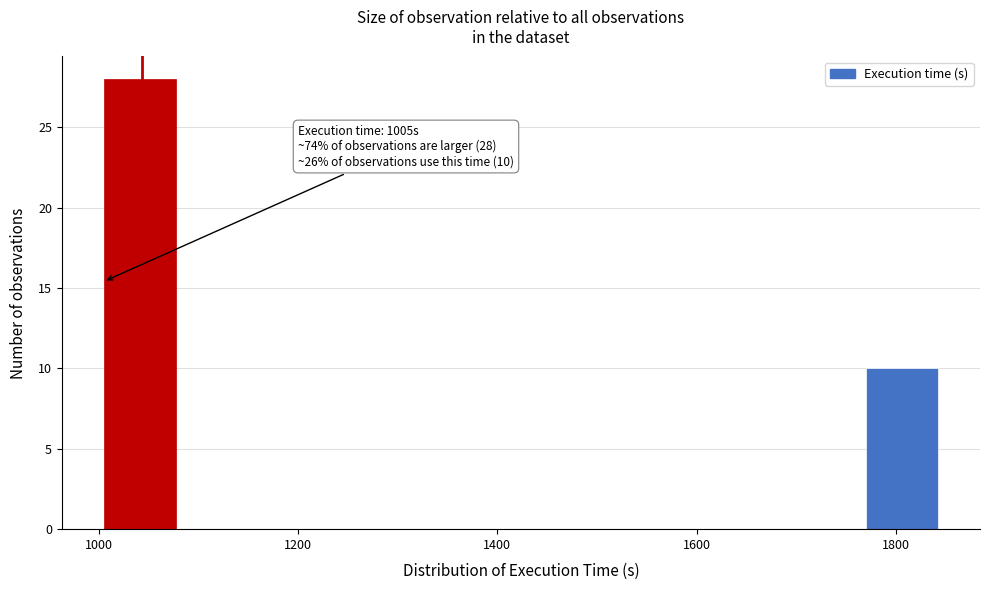

Around what value on the x-axis is the tallest bar? Give the approximate position of its centre, as read against the axis.

1040